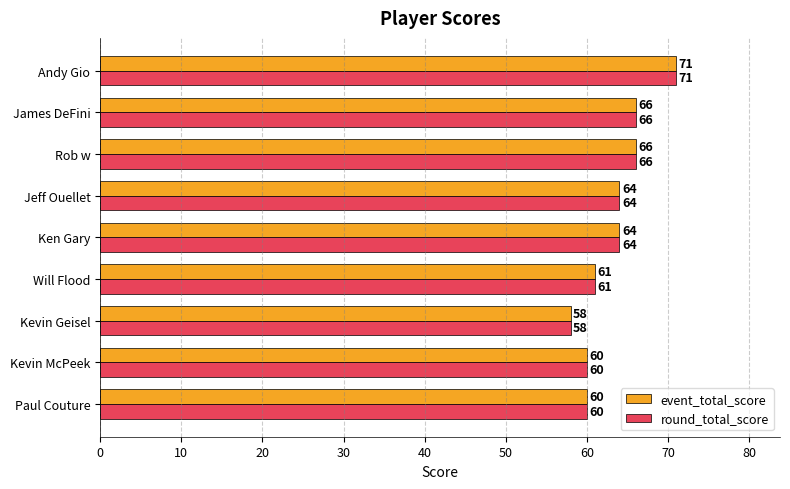

What is the difference between the second highest and second lowest values in the round_total_score series?

6